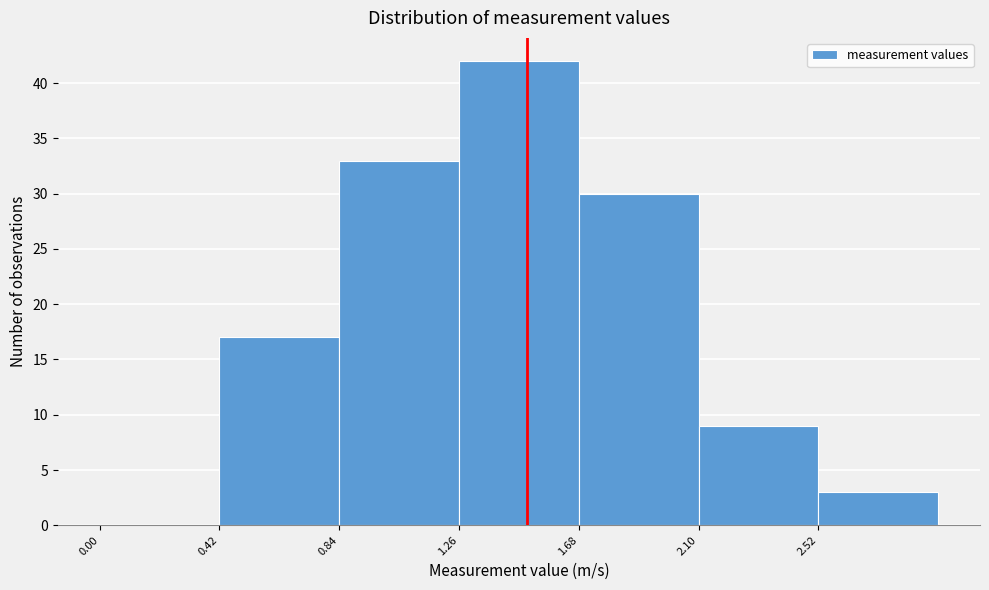

Which range on the x-axis has the tallest bar?

1.26 to 1.68